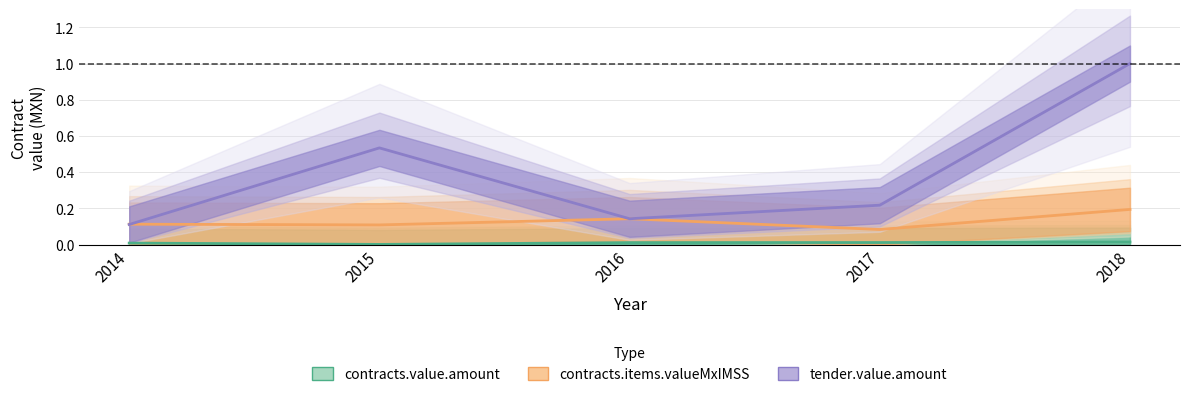

The value of contracts.items.valueMxIMSS at 2018 is 0.2. True or false?

True